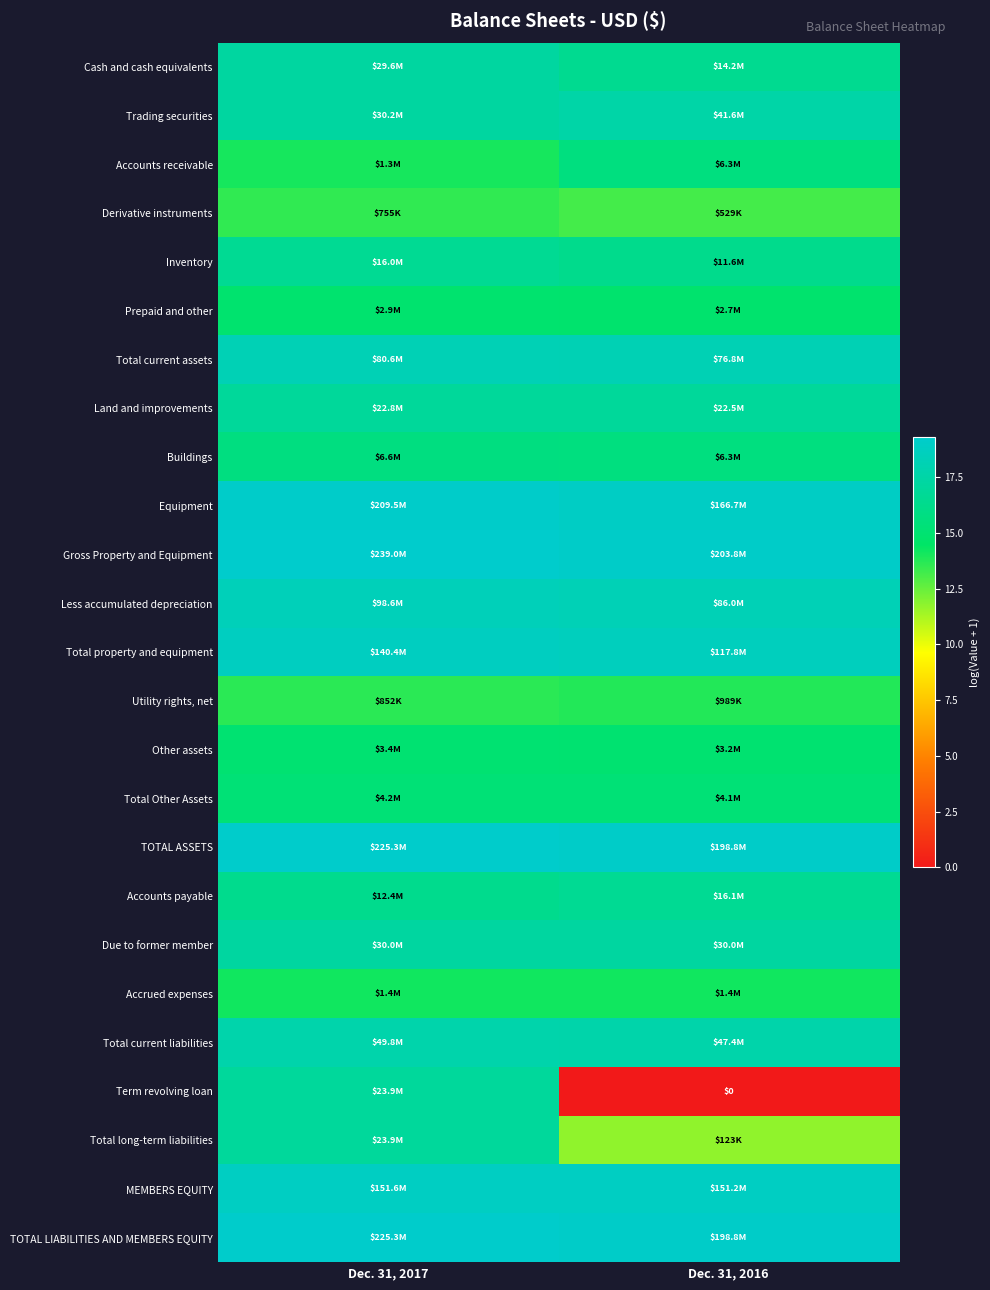

Rank the series at Dec. 31, 2017 from highest to lowest value.

Gross Property and Equipment, TOTAL ASSETS, TOTAL LIABILITIES AND MEMBERS EQUITY, Equipment, MEMBERS EQUITY, Total property and equipment, Less accumulated depreciation, Total current assets, Total current liabilities, Trading securities, Due to former member, Cash and cash equivalents, Term revolving loan, Total long-term liabilities, Land and improvements, Inventory, Accounts payable, Buildings, Total Other Assets, Other assets, Prepaid and other, Accrued expenses, Accounts receivable, Utility rights, net, Derivative instruments